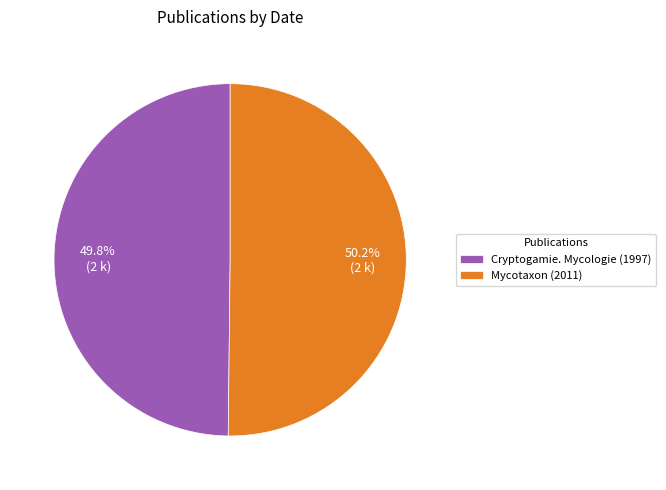

Combined, what portion of the pie is Mycotaxon (2011) and Cryptogamie. Mycologie (1997)?

100.0%